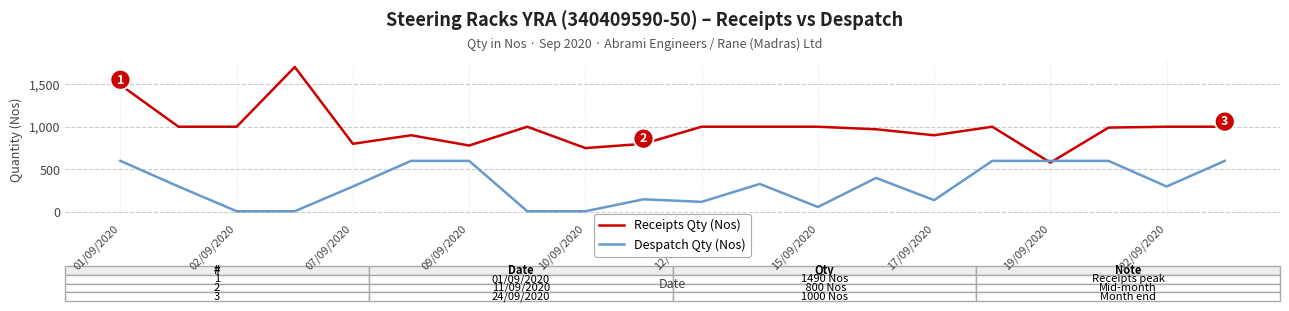

What is the difference between the maximum and minimum values in the Despatch Qty (Nos) series?

590